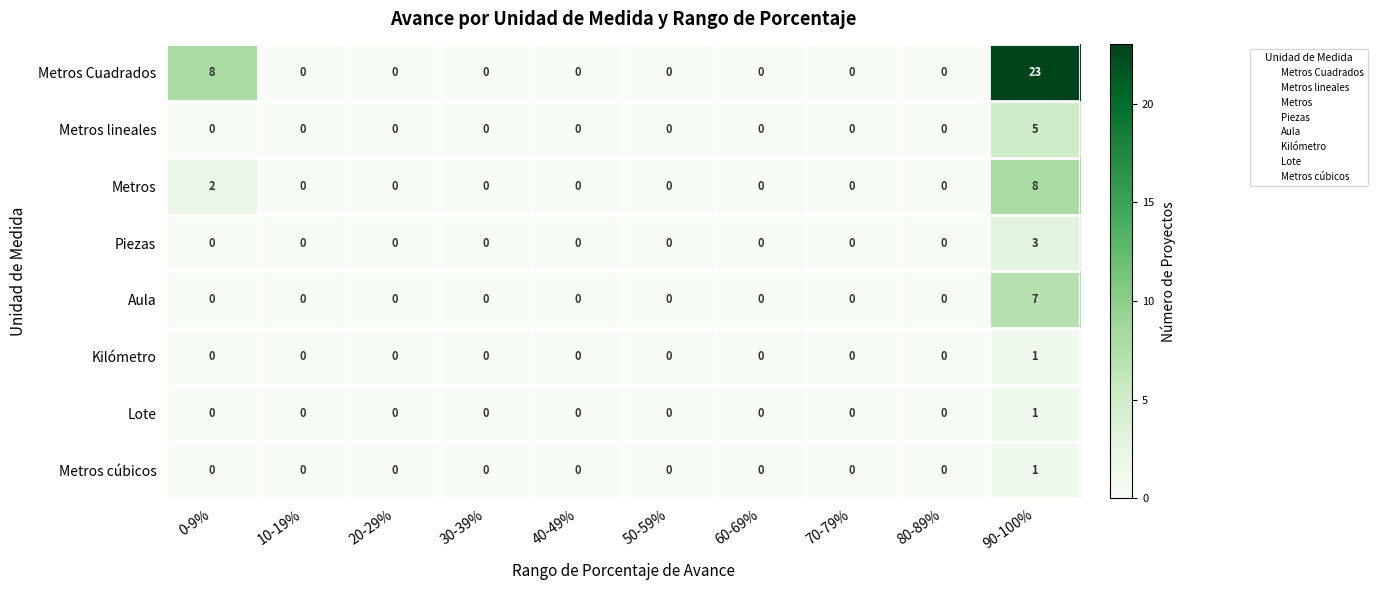

The value of Metros at 30-39% is 0. True or false?

True